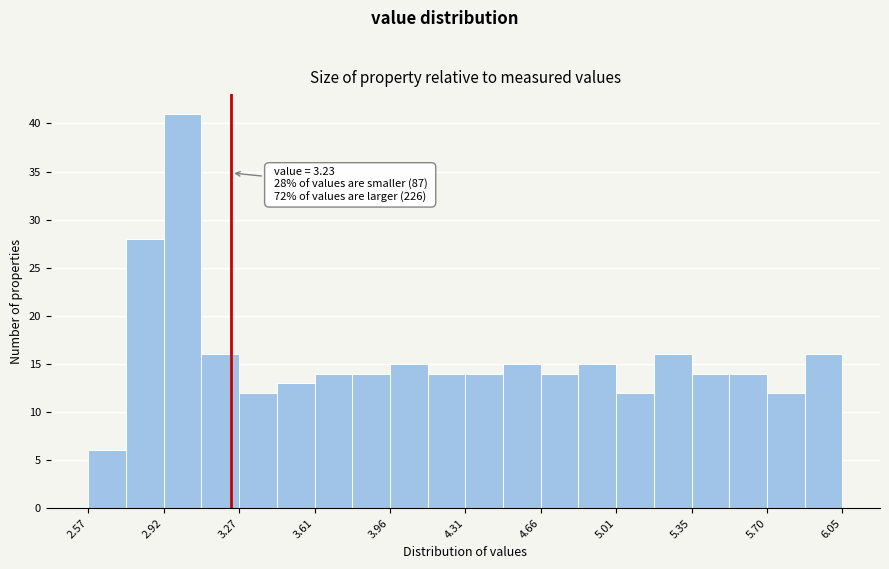

Around what value on the x-axis is the tallest bar? Give the approximate position of its centre, as read against the axis.

3.00